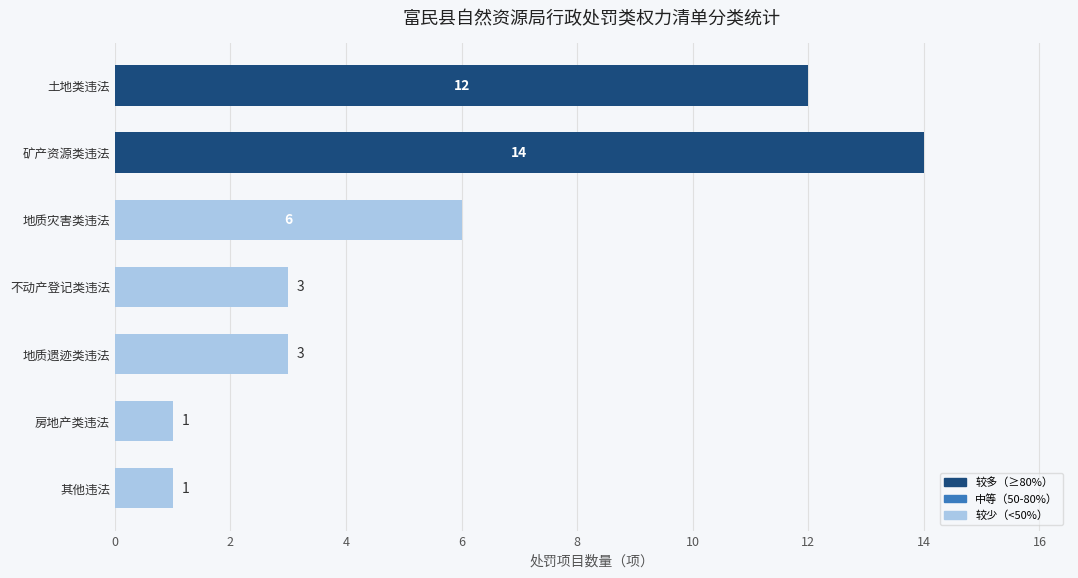

Are the bars grouped side by side (vs. stacked)?

No